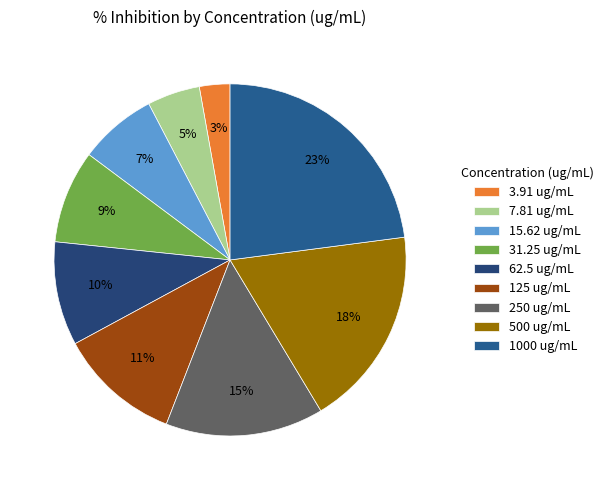

Rank the categories by value from highest to lowest.

1000 ug/mL, 500 ug/mL, 250 ug/mL, 125 ug/mL, 62.5 ug/mL, 31.25 ug/mL, 15.62 ug/mL, 7.81 ug/mL, 3.91 ug/mL